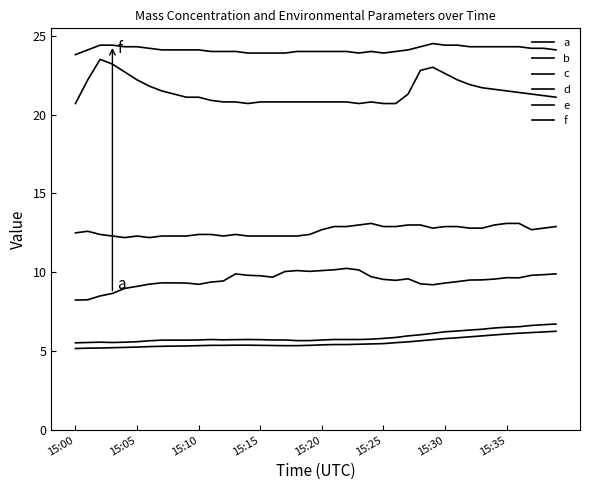

Does the chart display data point markers on the line(s)?

No